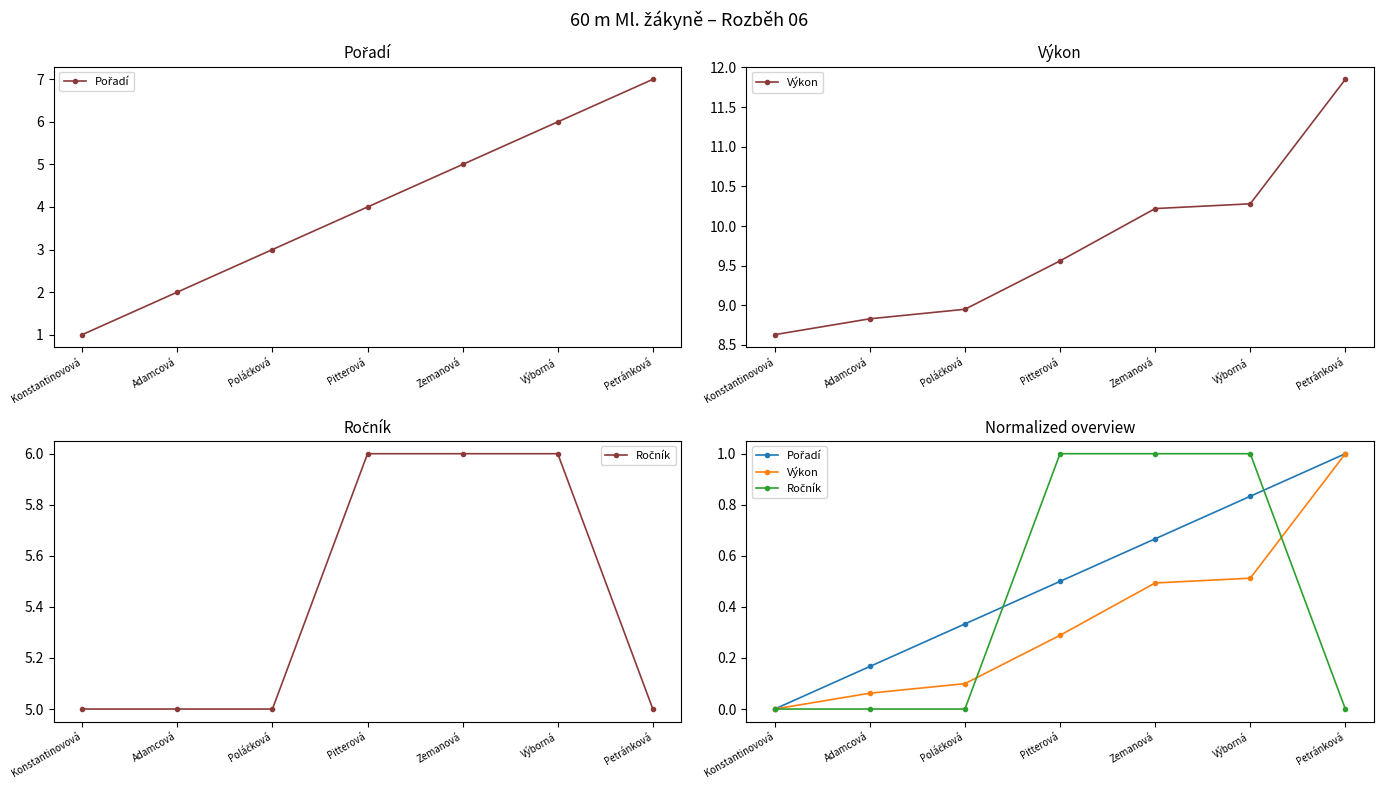

How many times do Výkon and Ročník cross each other?

2